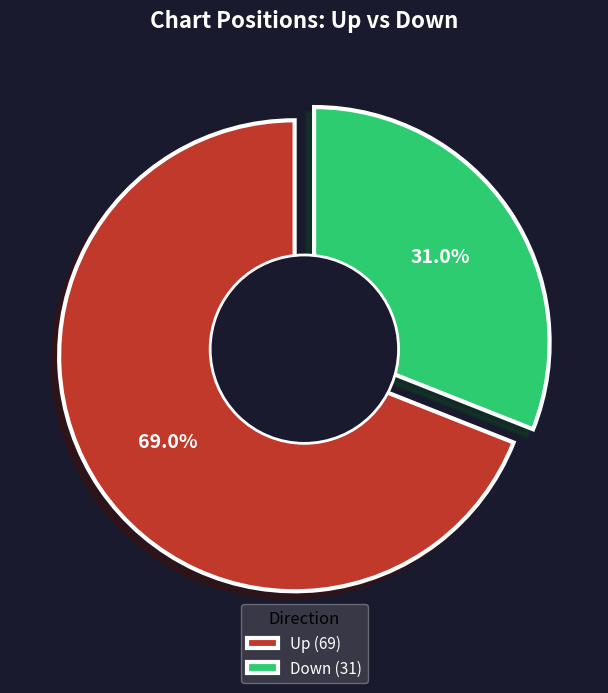

Which category has the smallest portion of the pie?

down